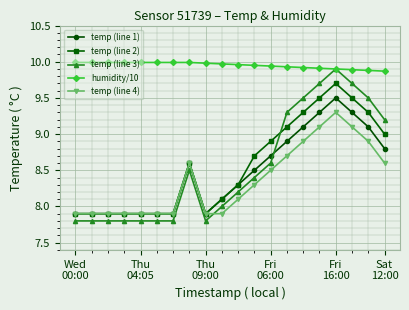

What are all the series names shown in the legend?

temp (line 1), temp (line 2), temp (line 3), humidity/10, temp (line 4)